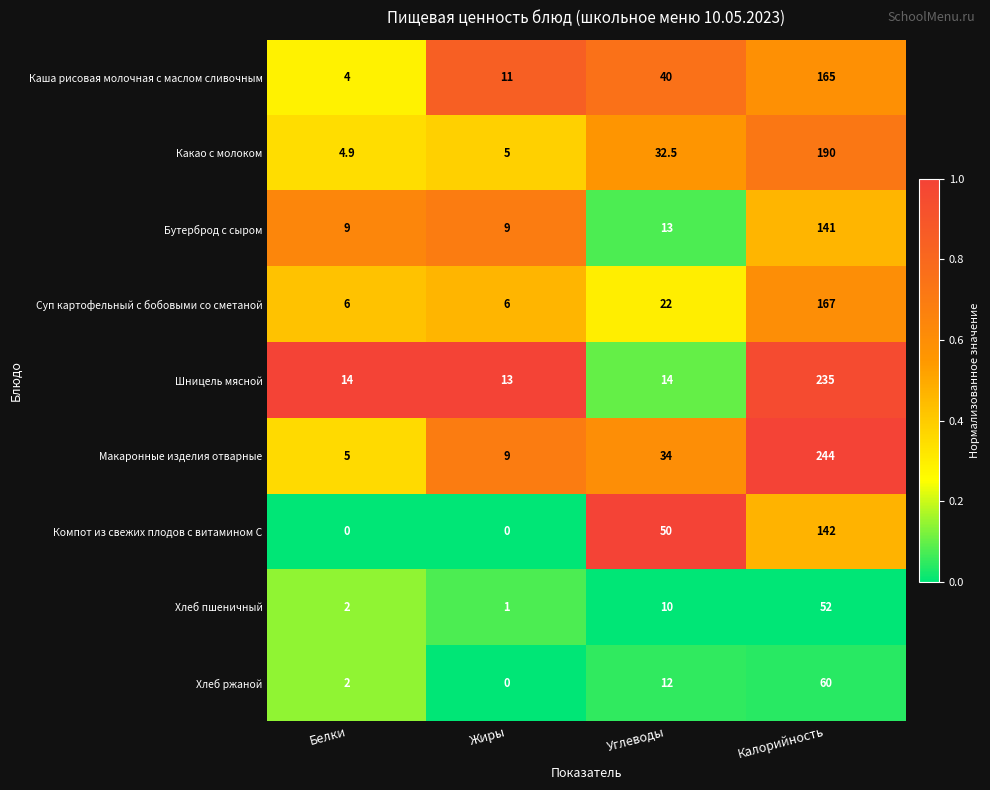

What is the total value across all series at Белки?

46.9